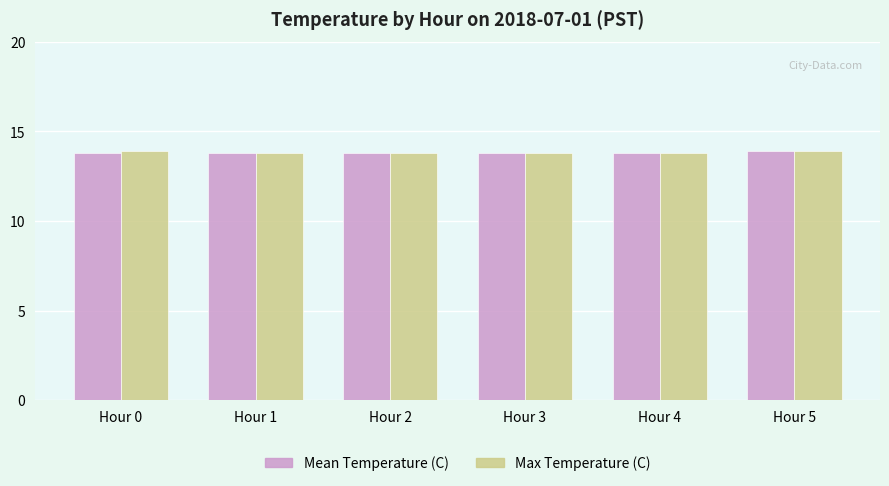

What is the difference between the maximum and minimum values in the Mean Temperature (C) series?

0.1